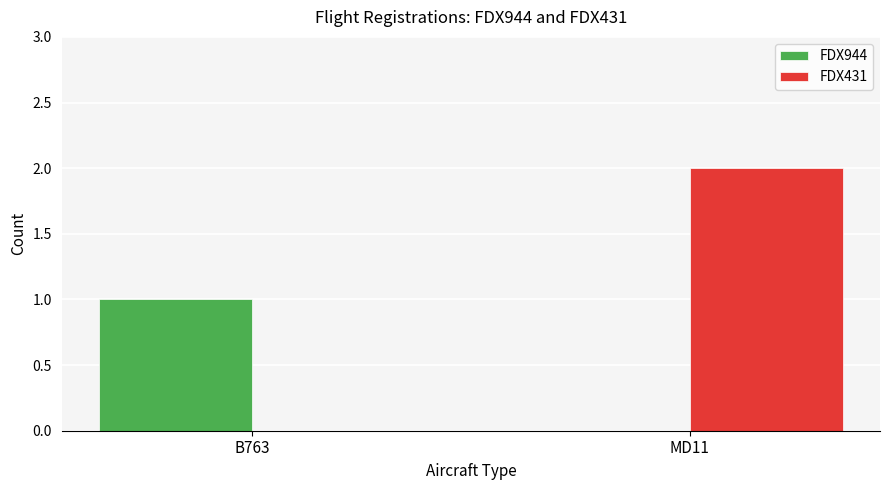

How many categories are shown in the chart?

2